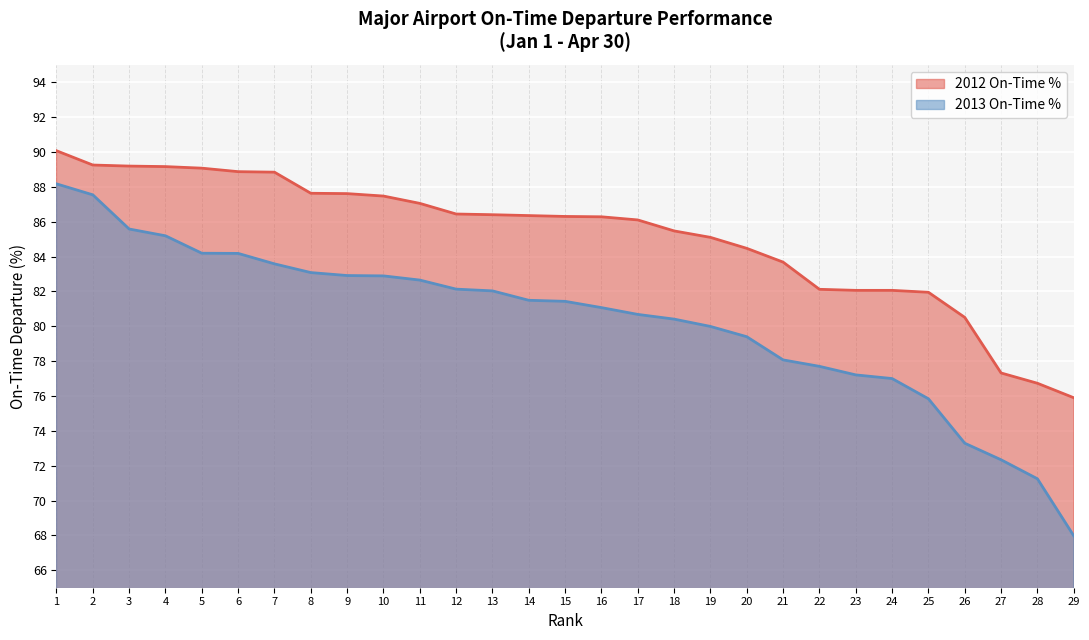

What is the minimum value shown in the chart?

68.0